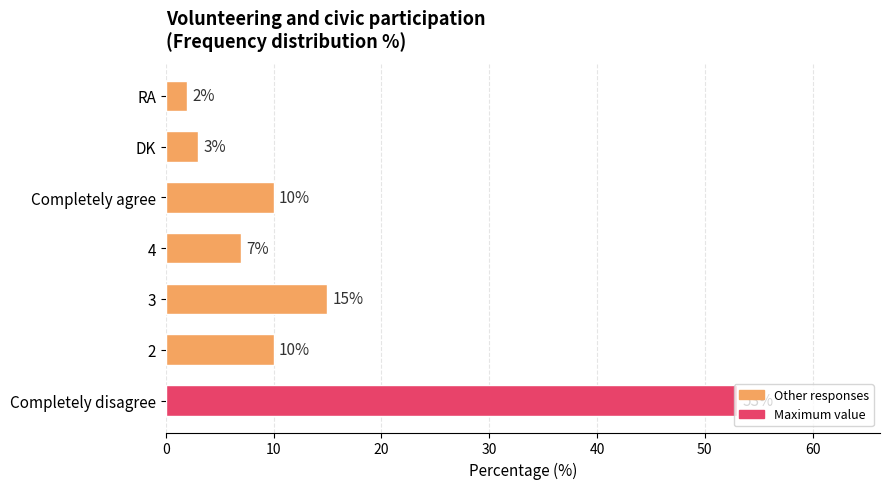

What is the minimum value shown in the chart?

2